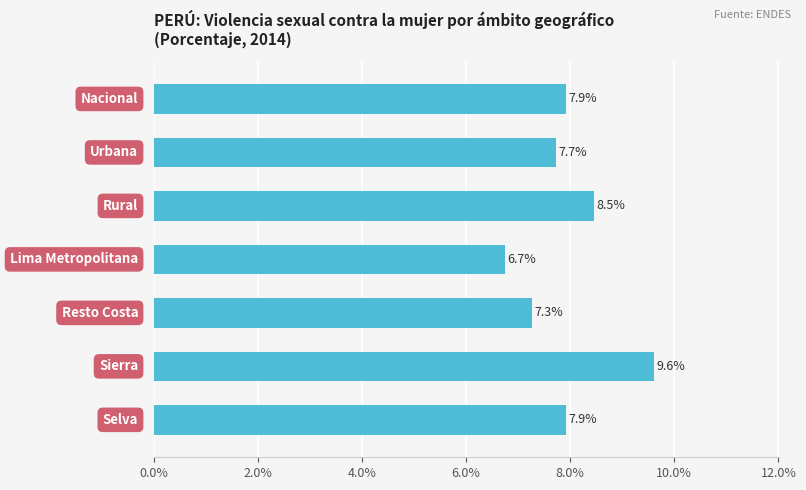

Reading bottom to top, transcribe all the data shown in this chart.

7.9	9.6	7.3	6.7	8.5	7.7	7.9